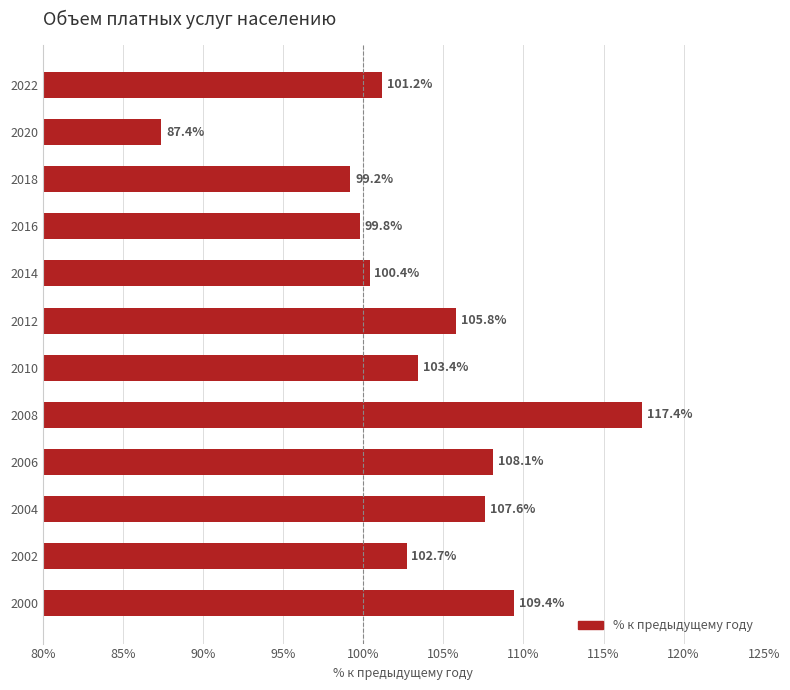

Which has a higher value, 2018 or 2020?

2018